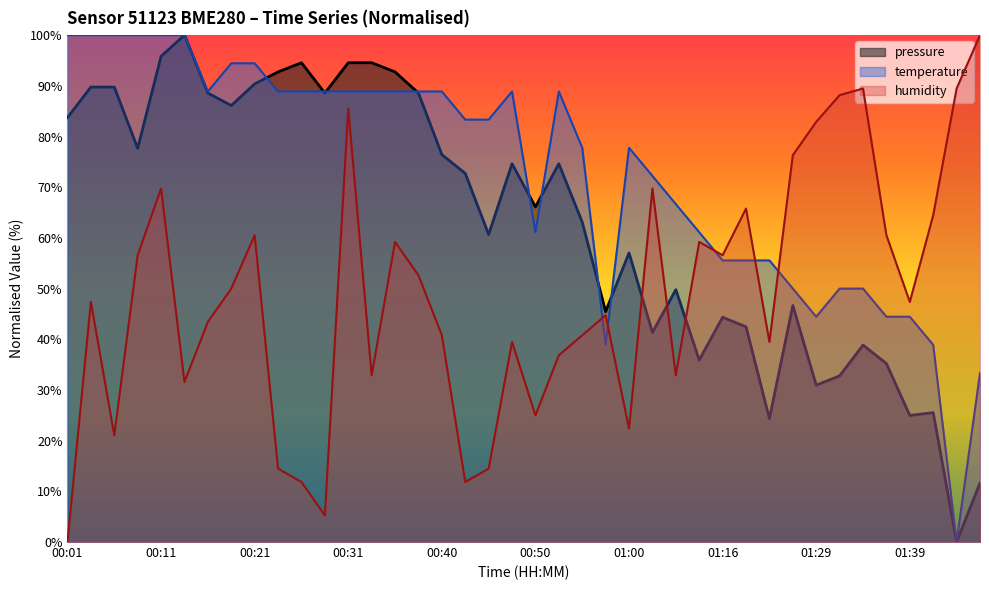

The value of temperature at 01:21 is 55.6. True or false?

True